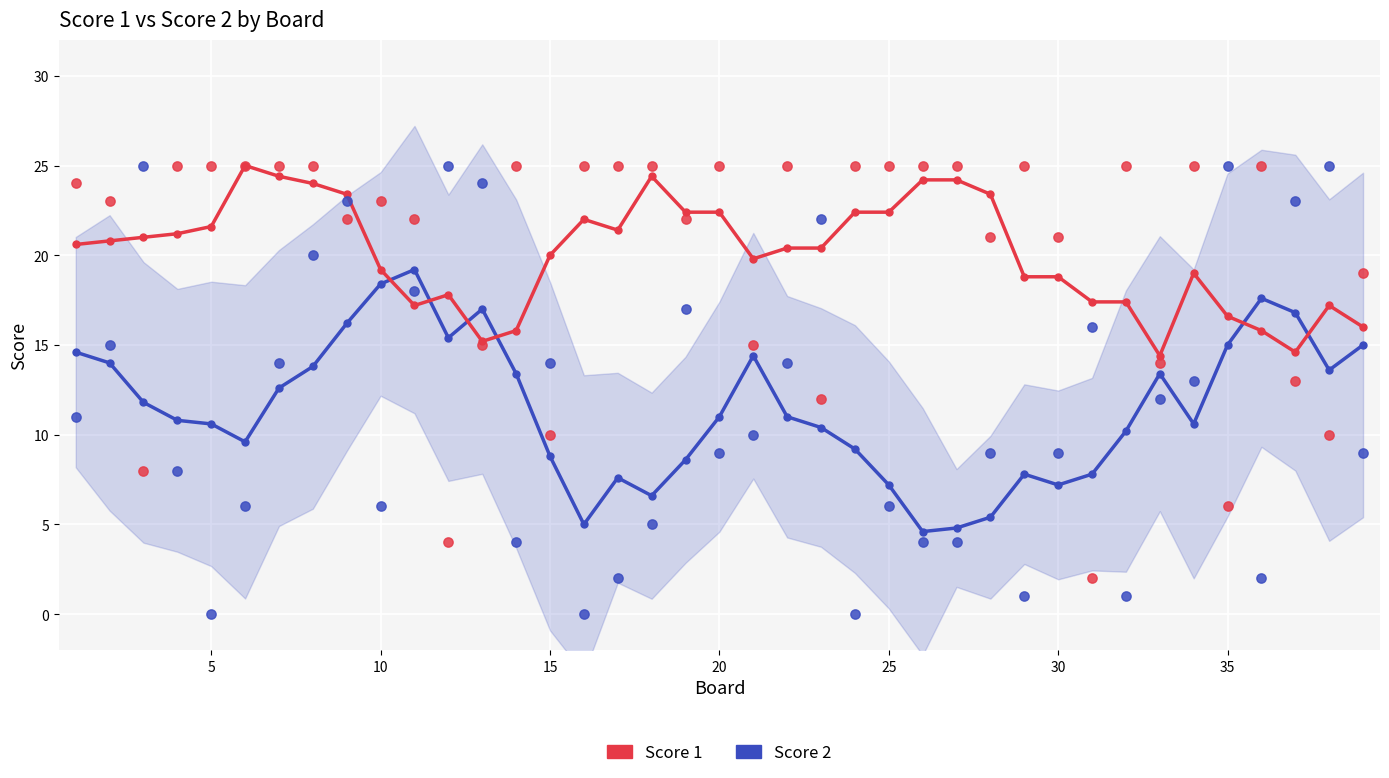

Which series reaches the maximum Y coordinate?

Score 1